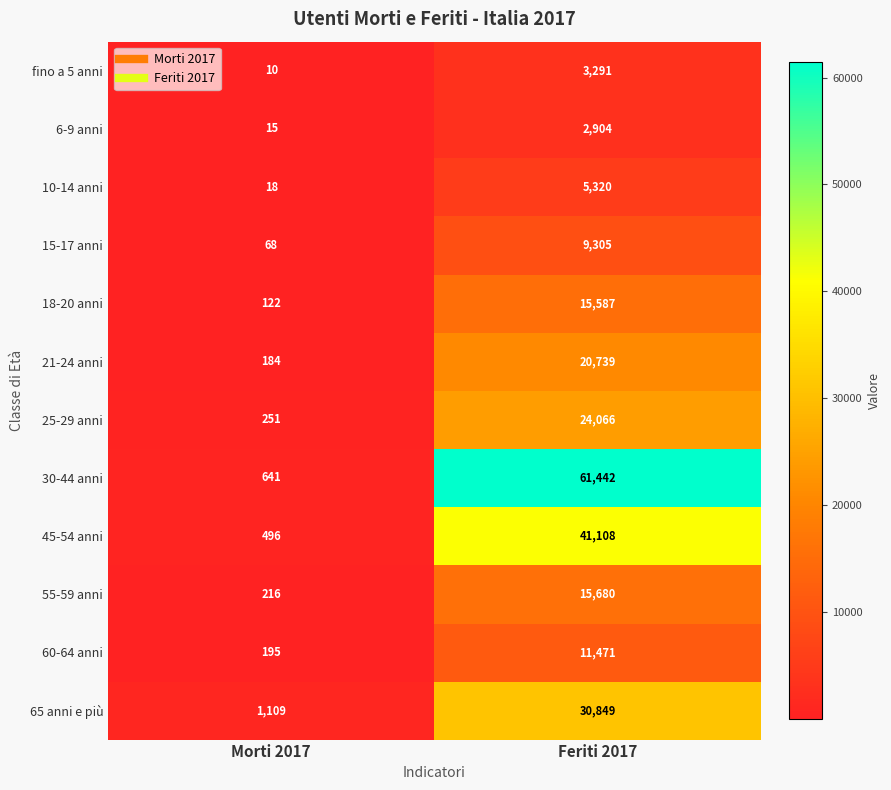

Is it true that 45-54 anni equals 210 at Morti 2017?

False